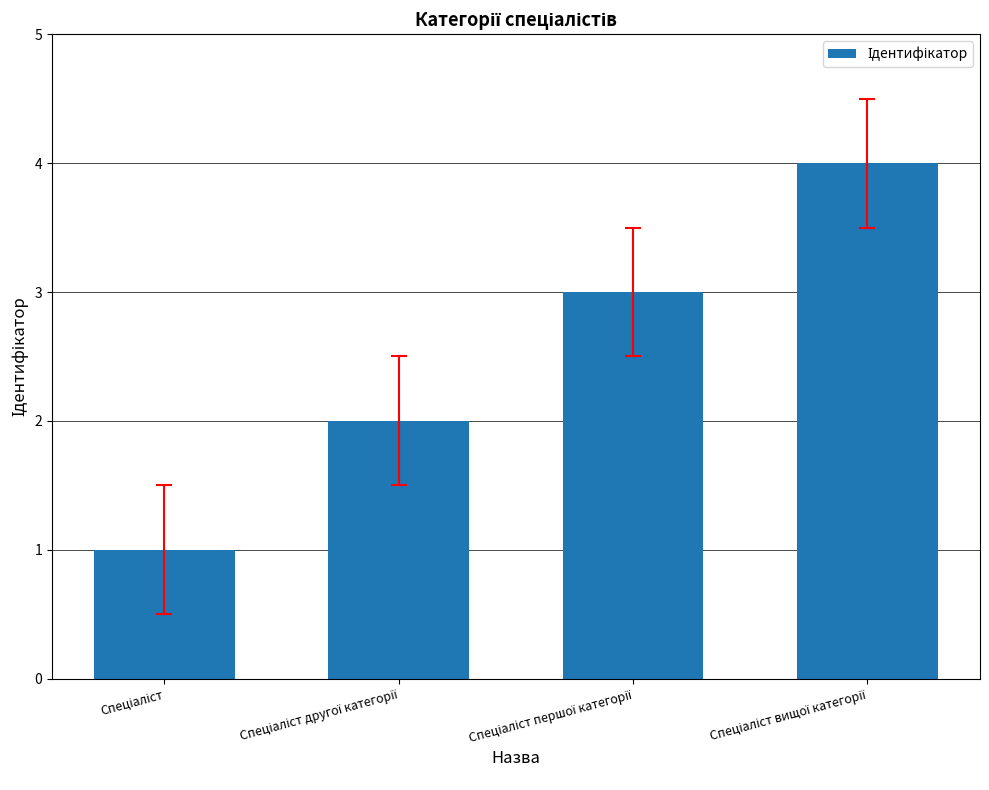

What is the sum of all values?

10